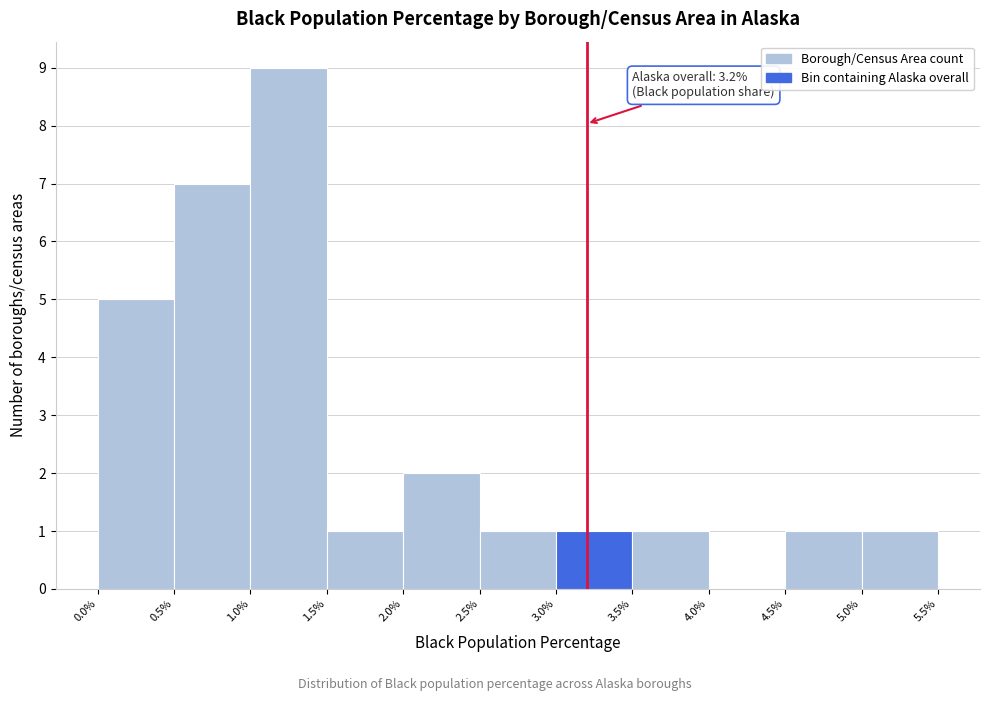

Which range on the x-axis has the tallest bar?

1.0% to 1.5%